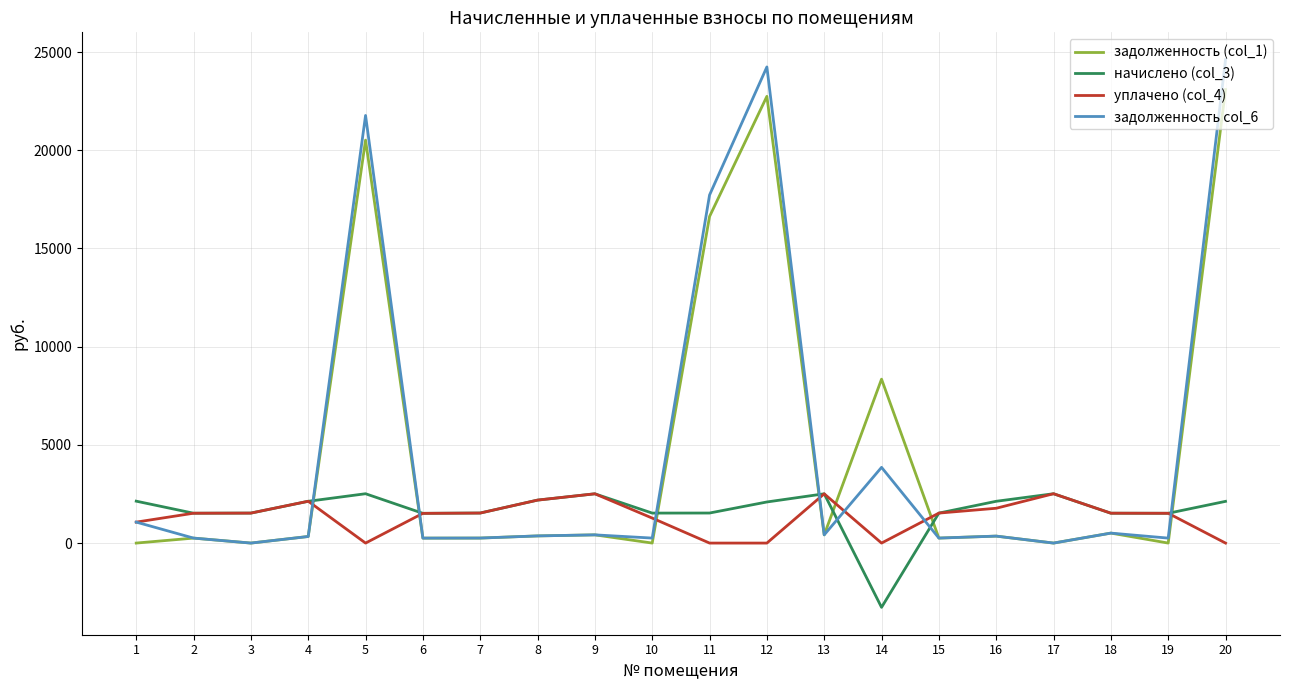

Does the chart have visible grid lines?

Yes